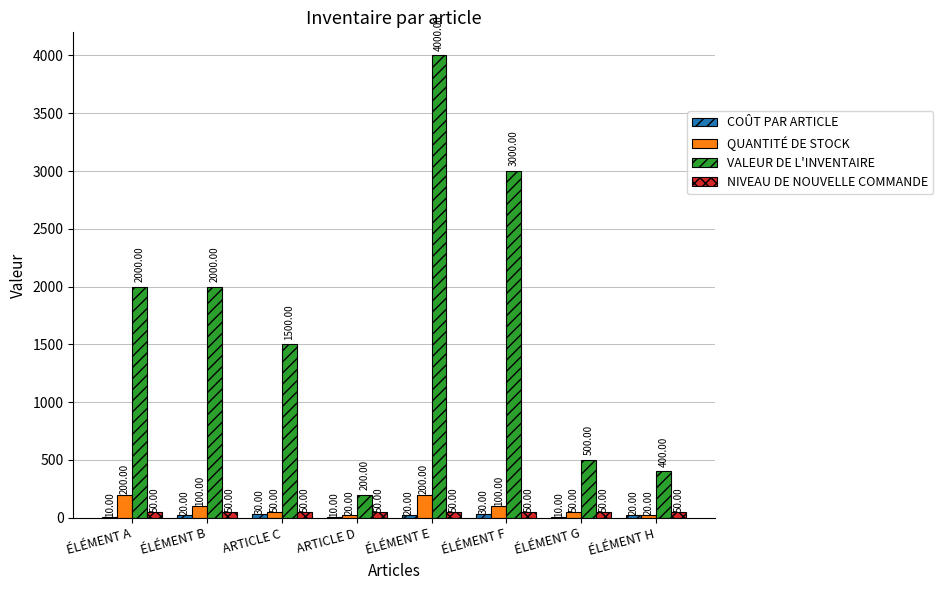

Where does the QUANTITÉ DE STOCK series first go above 100?

ÉLÉMENT A